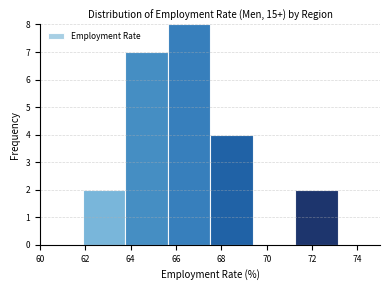

Reading left to right, transcribe this chart: for each bar, give the range it covers on the x-axis and its height. Neither the bar edges nor the heights are printed on the chart, so give them approximately, as read against the axes.

60.0 to 61.8: 0
61.8 to 63.8: 2
63.8 to 65.6: 7
65.6 to 67.6: 8
67.6 to 69.4: 4
69.4 to 71.2: 0
71.2 to 73.2: 2
73.2 to 75.0: 0